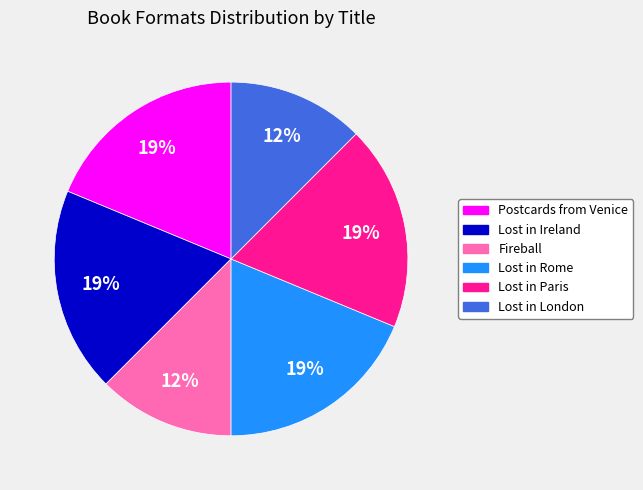

Combined, do Fireball and Lost in Rome account for over 50%?

No